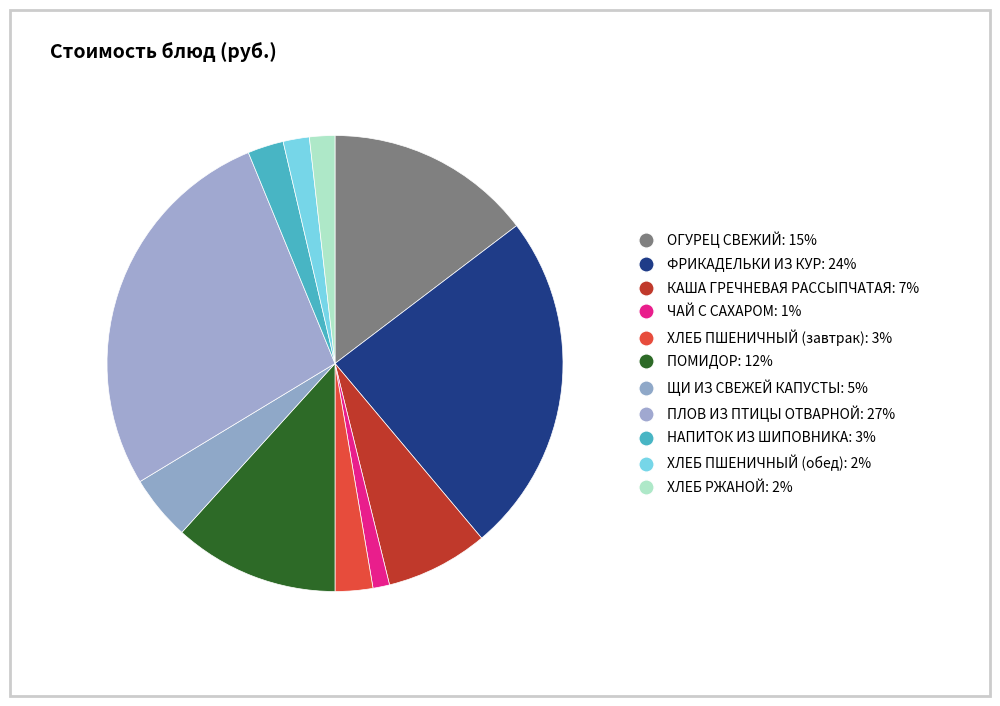

Is the sum of ХЛЕБ ПШЕНИЧНЫЙ (завтрак) and ПОМИДОР greater than half?

No